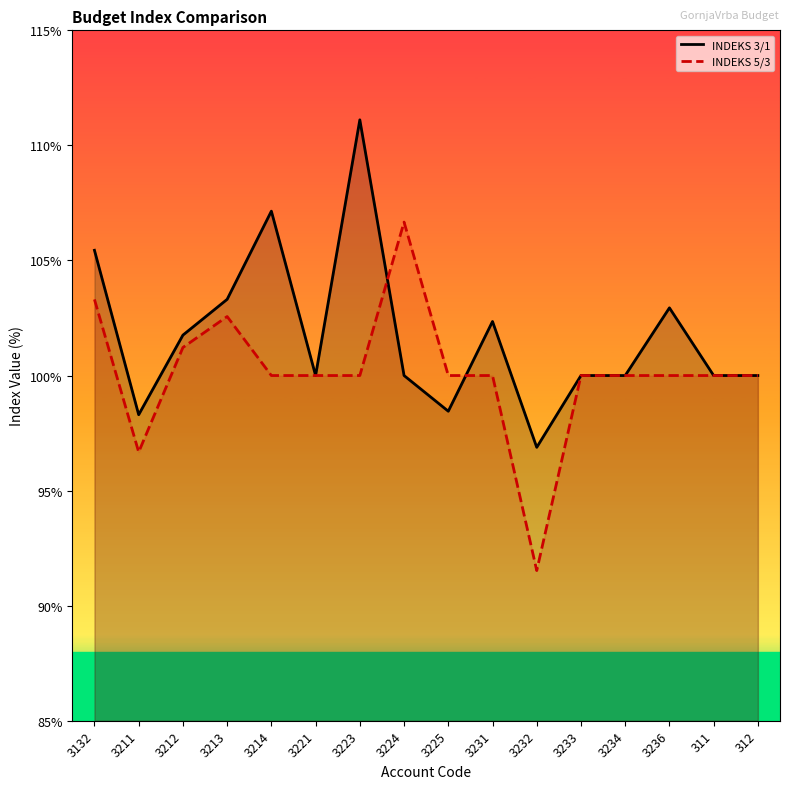

What is the difference between the second highest and minimum values in the INDEKS 3/1 series?

10.3